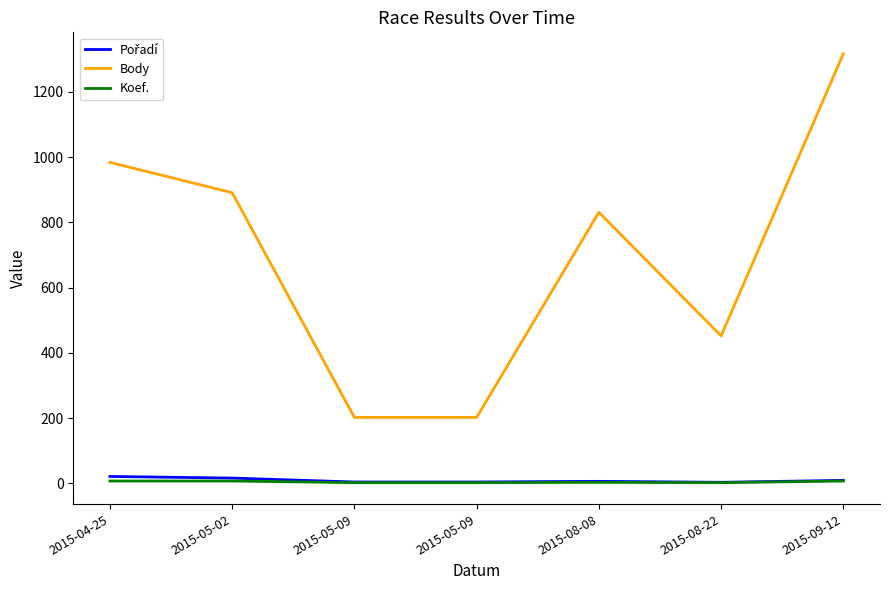

Reading right to left, list all the values displayed in this chart.

Pořadí: 2015-09-12=9	2015-08-22=3	2015-08-08=6	2015-05-09=4	2015-05-09=4	2015-05-02=16	2015-04-25=21
Body: 2015-09-12=1317	2015-08-22=452	2015-08-08=831	2015-05-09=202	2015-05-09=202	2015-05-02=891	2015-04-25=984
Koef.: 2015-09-12=7	2015-08-22=2	2015-08-08=3	2015-05-09=2	2015-05-09=2	2015-05-02=7	2015-04-25=7